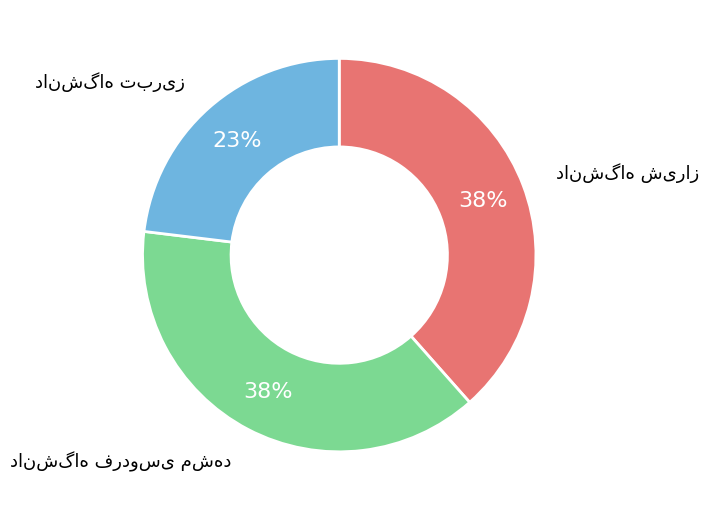

Is there a majority slice in this chart?

No